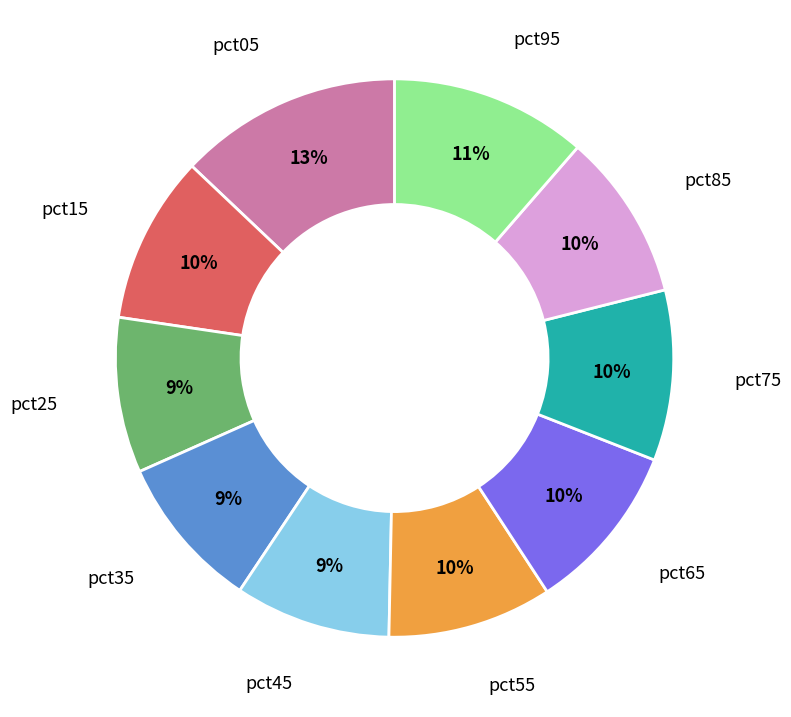

To the nearest percent, what is the average slice percentage?

10%